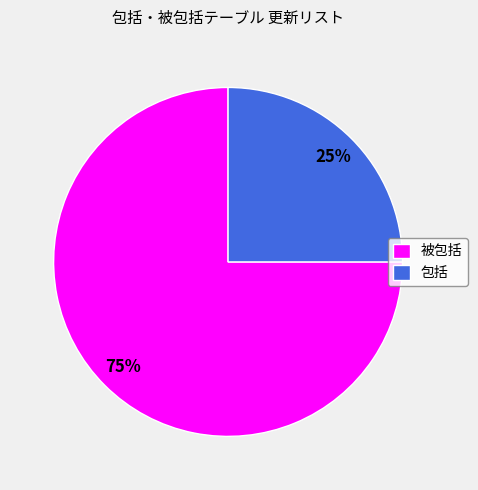

To the nearest percent, what is the difference between the 包括 and 被包括 slice percentages?

50%